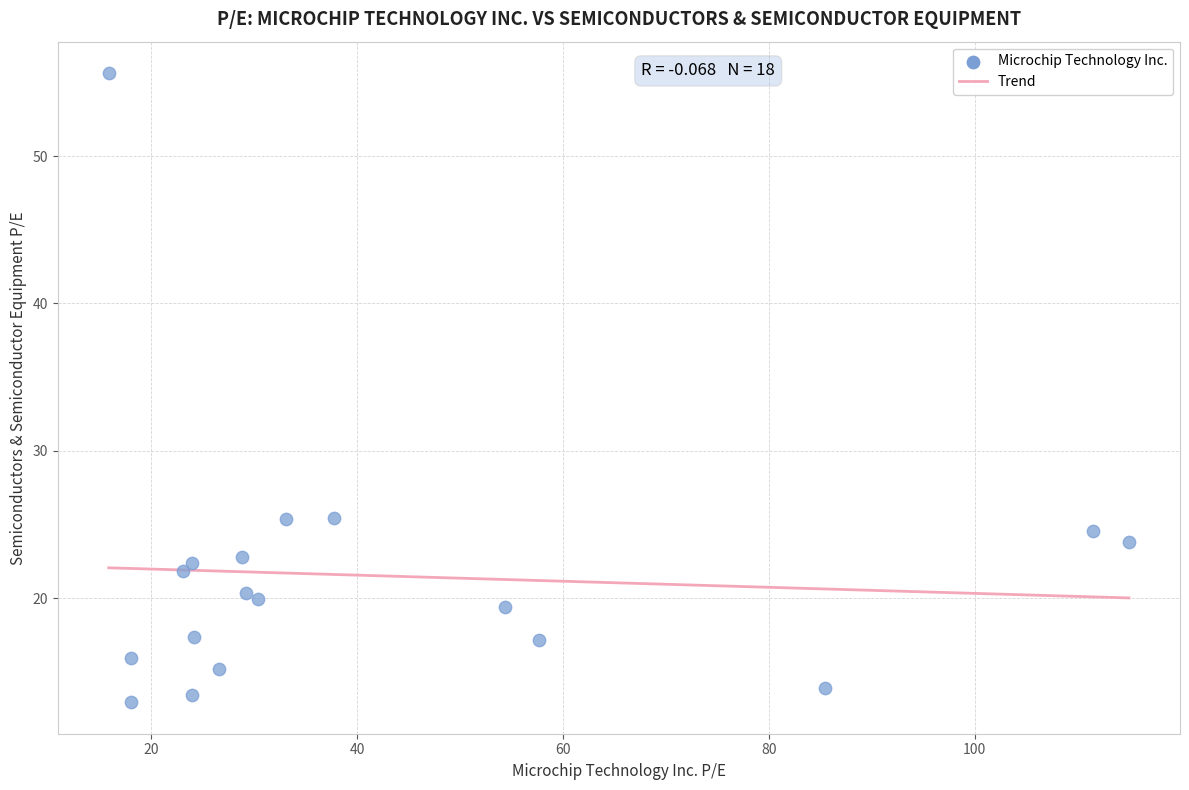

What is the range of X values (max minus min)?

99.1